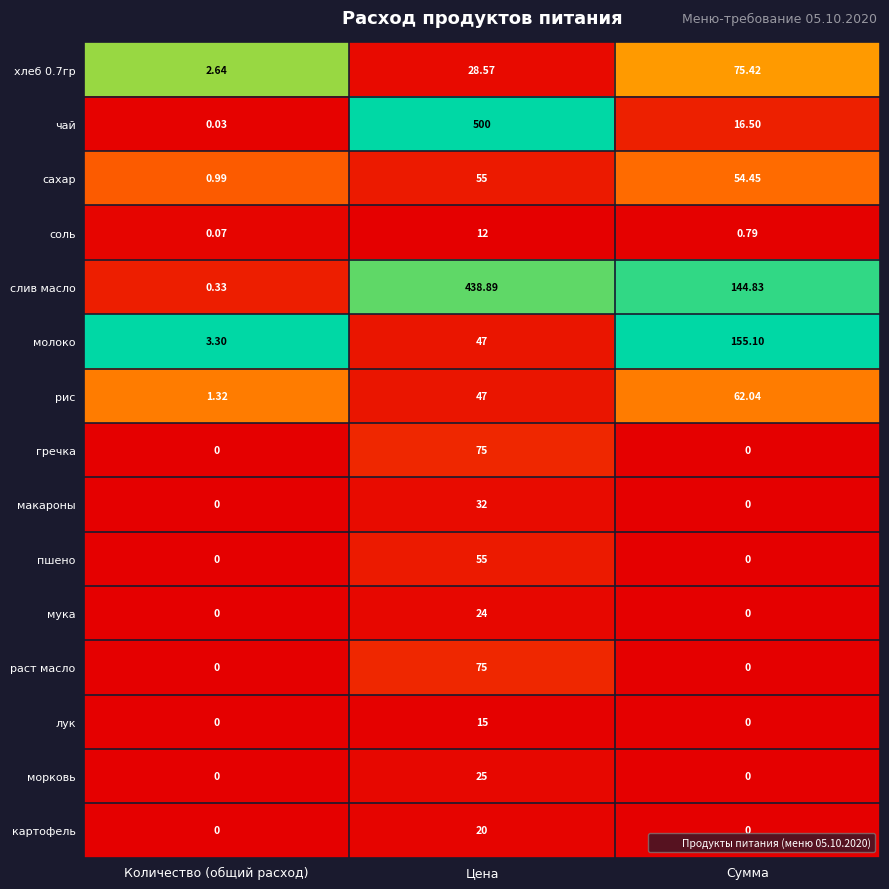

What is the spread (max minus min) of values at Количество (общий расход)?

3.3